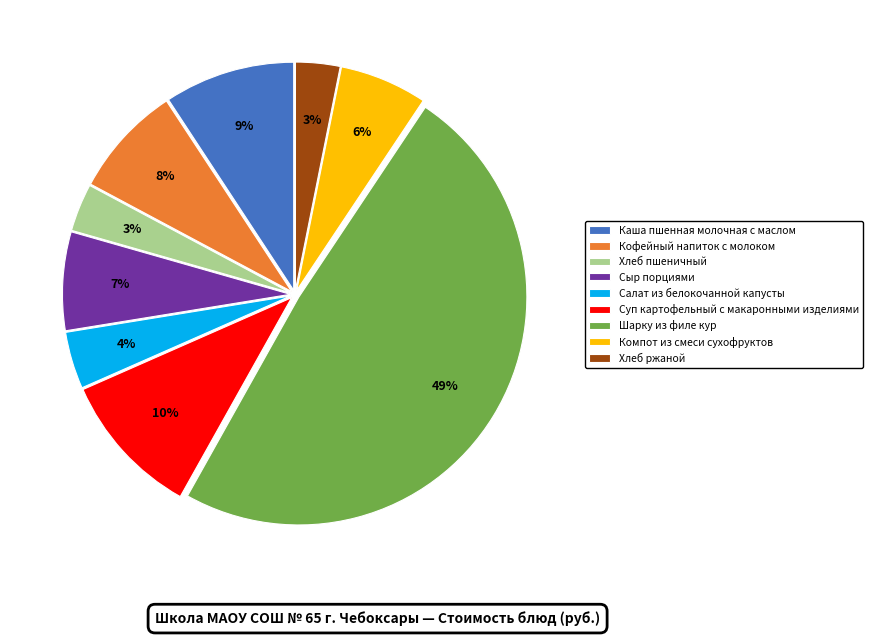

To the nearest percent, what percentage of the pie is Салат из белокочанной капусты?

4%